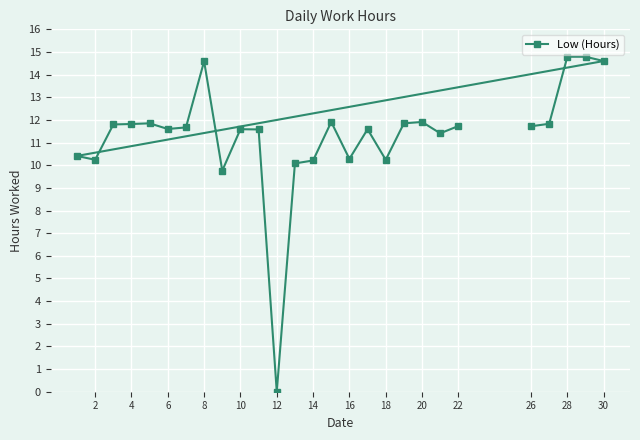

Which category has the lowest value across all series?

12